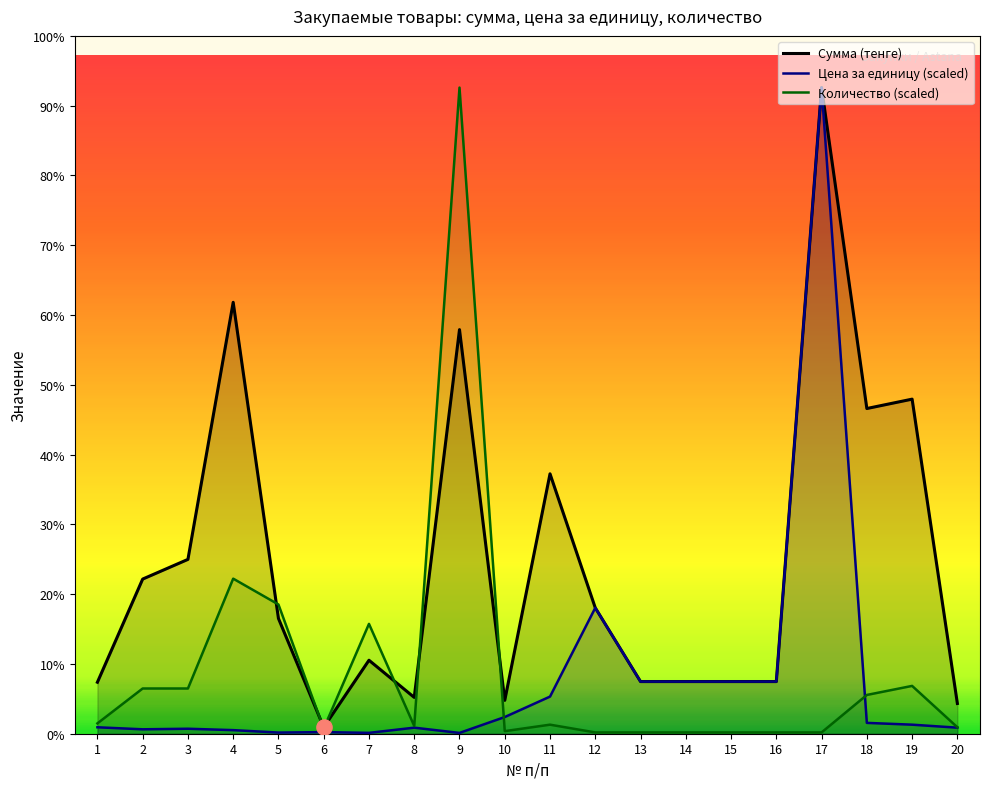

What are all the series names shown in the legend?

Сумма (тенге), Цена за единицу (scaled), Количество (scaled)